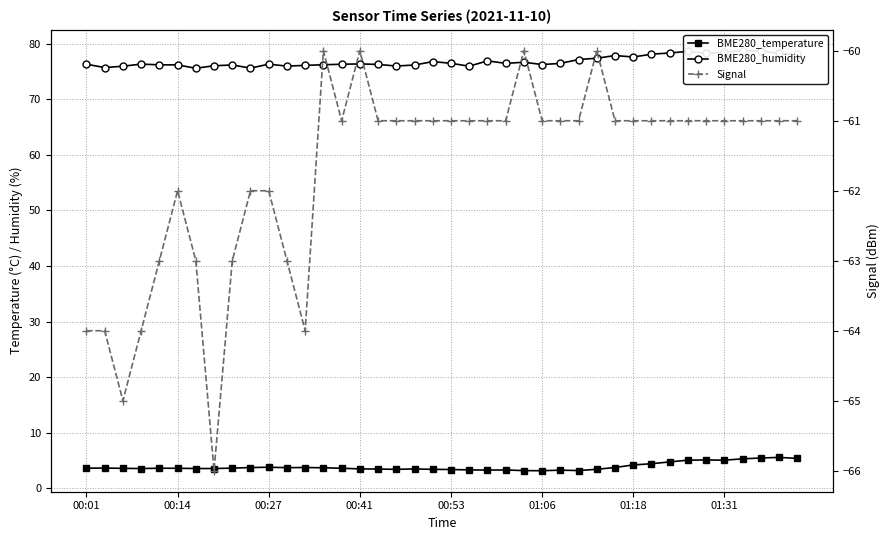

What are all the series names shown in the legend?

BME280_temperature, BME280_humidity, Signal